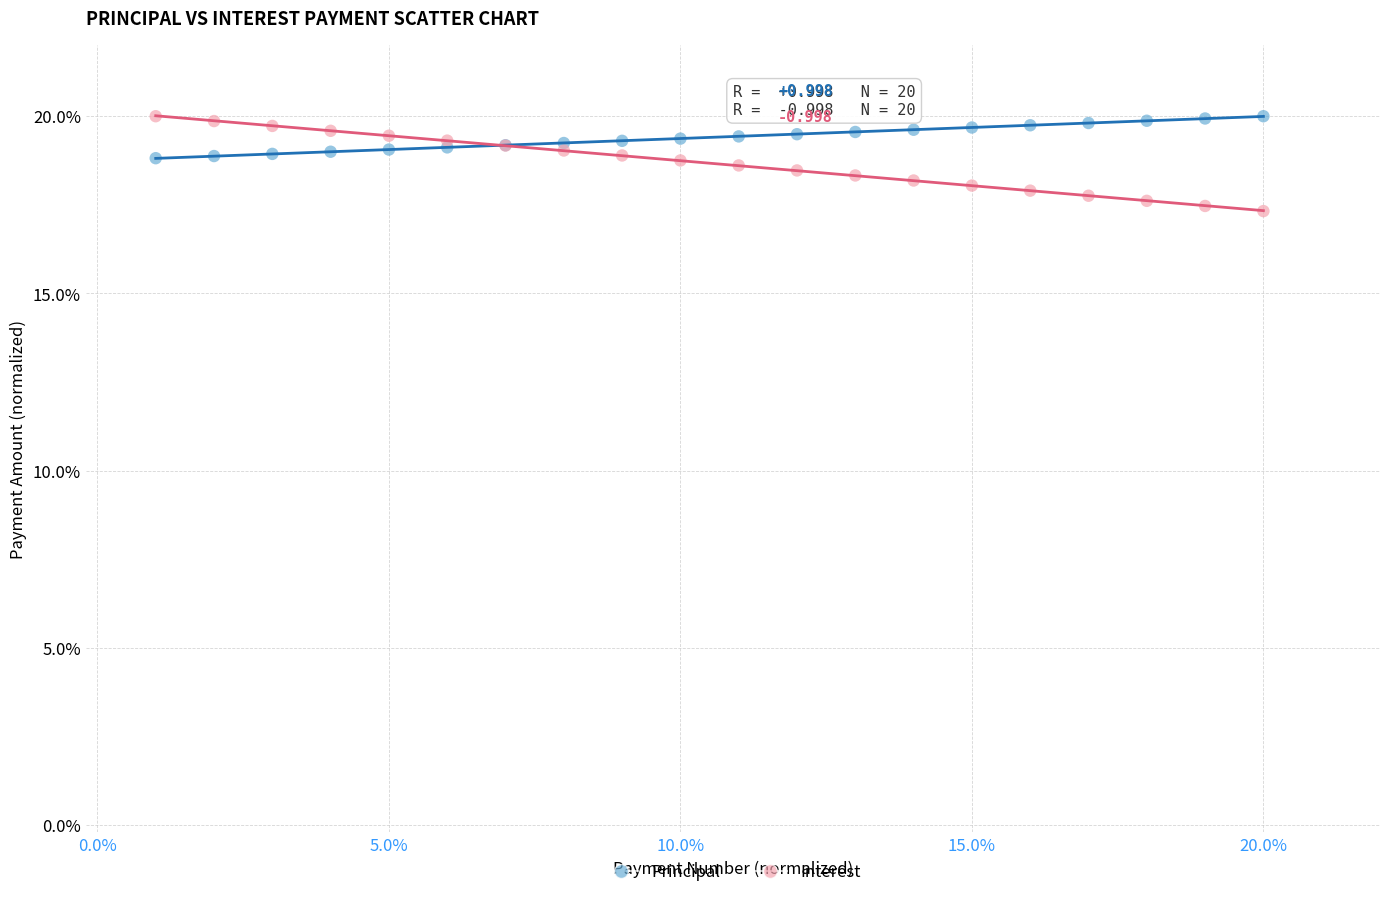

What are all the series names shown in the legend?

Principal, Interest